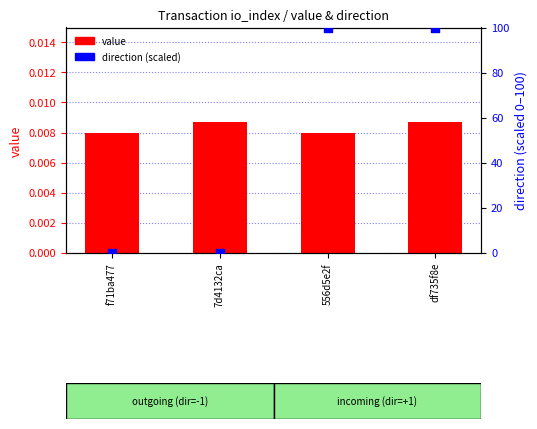

At which category is the sum across all series the highest?

df735f8e